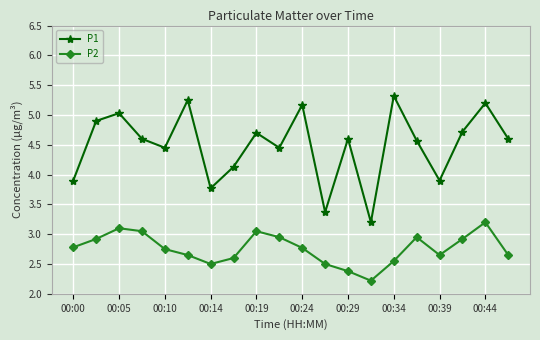

What is the difference between the second highest and minimum values in the P2 series?

0.9